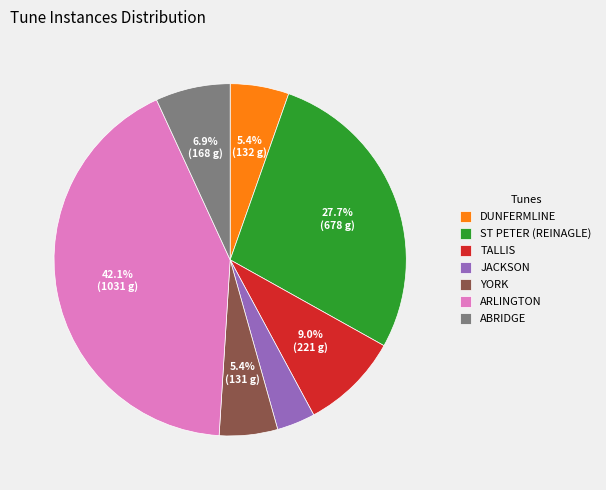

The ARLINGTON slice represents 28% of the pie. True or false?

False